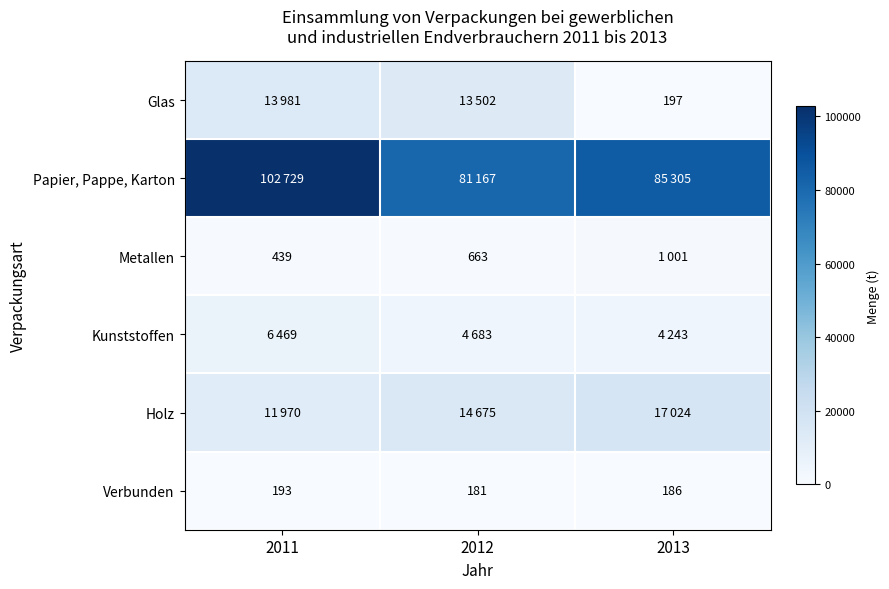

What is the sum of the Metallen values at 2012 and 2011?

1102